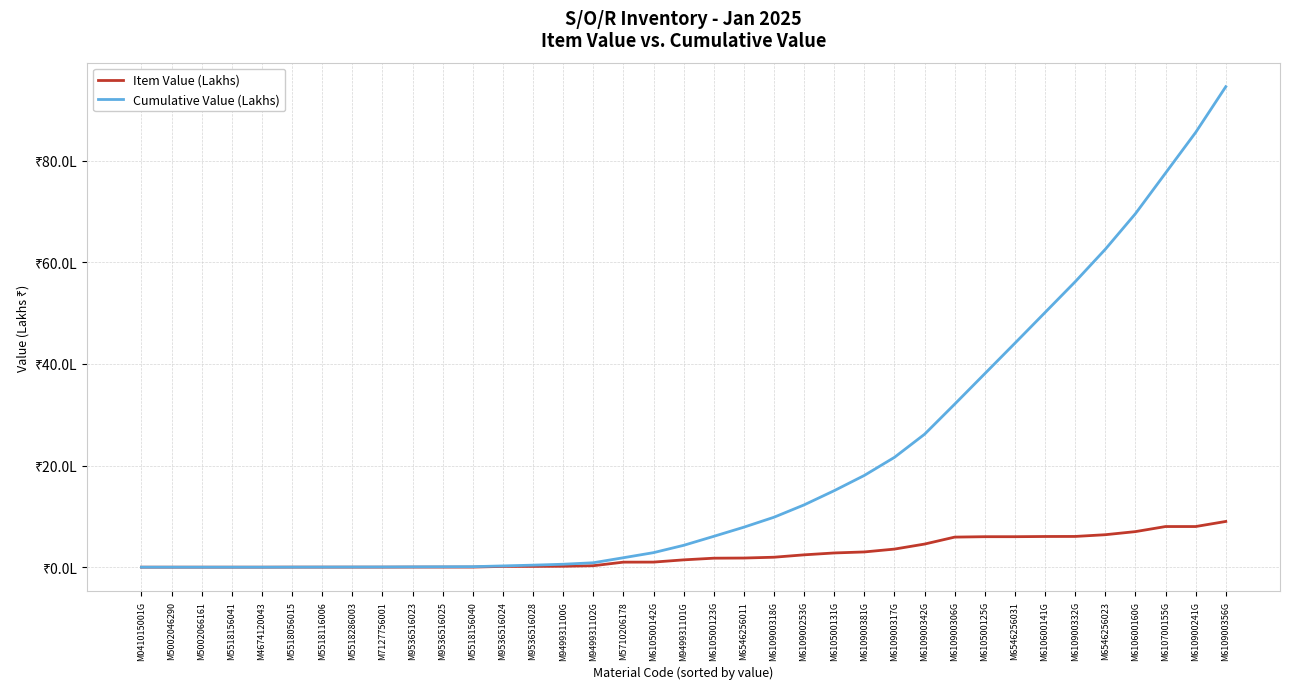

Is the value of Item Value (Lakhs) at M610700155G greater than the value of Cumulative Value (Lakhs) at M610500142G?

Yes